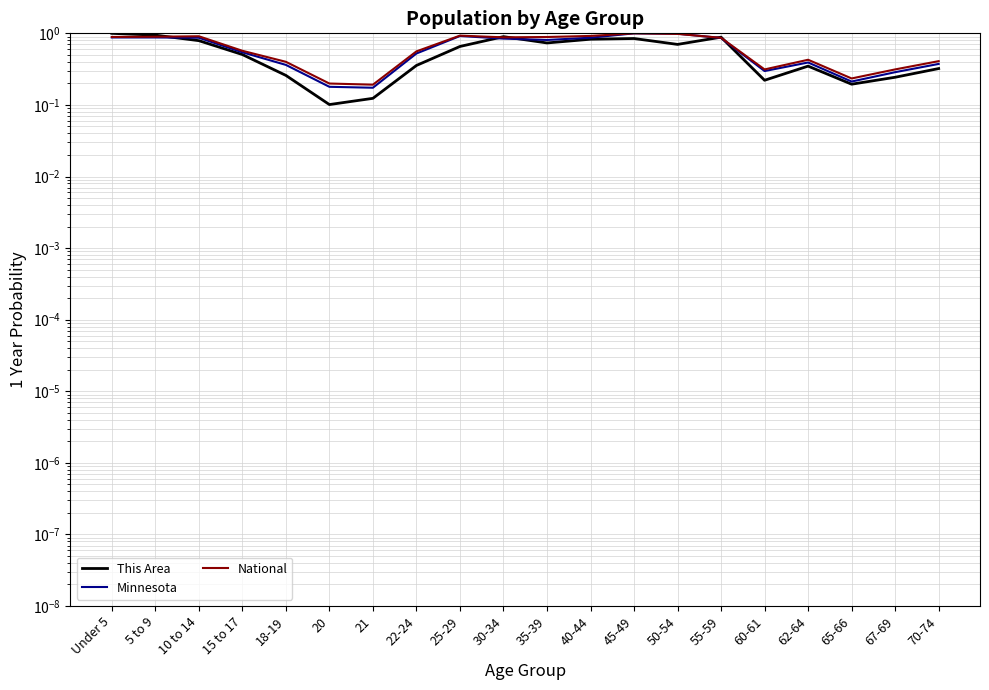

Reading left to right, extract all data points from this chart.

This Area: 1.0	0.9	0.8	0.5	0.3	0.1	0.1	0.4	0.7	0.9	0.7	0.8	0.8	0.7	0.9	0.2	0.3	0.2	0.2	0.3
Minnesota: 0.9	0.9	0.9	0.5	0.4	0.2	0.2	0.5	0.9	0.8	0.8	0.9	1.0	1.0	0.9	0.3	0.4	0.2	0.3	0.4
National: 0.9	0.9	0.9	0.6	0.4	0.2	0.2	0.6	0.9	0.9	0.9	0.9	1.0	1.0	0.9	0.3	0.4	0.2	0.3	0.4